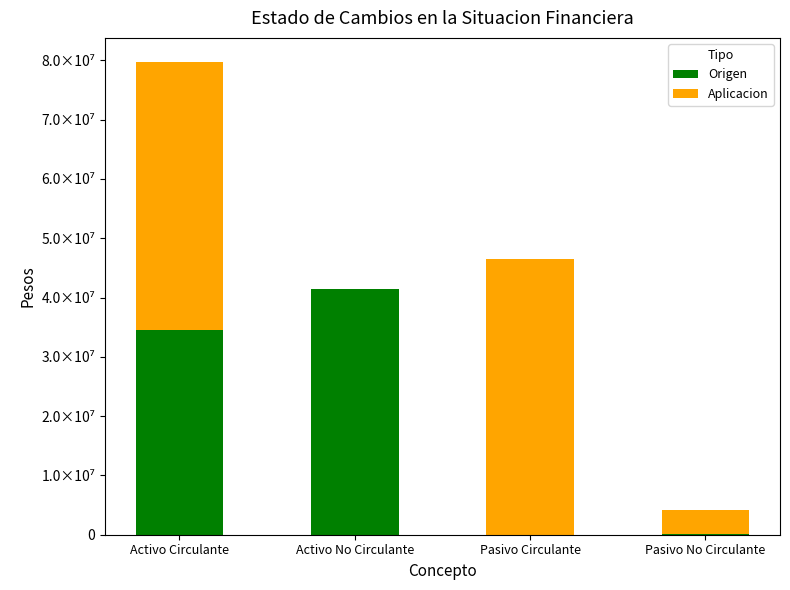

Are the bars horizontal?

No